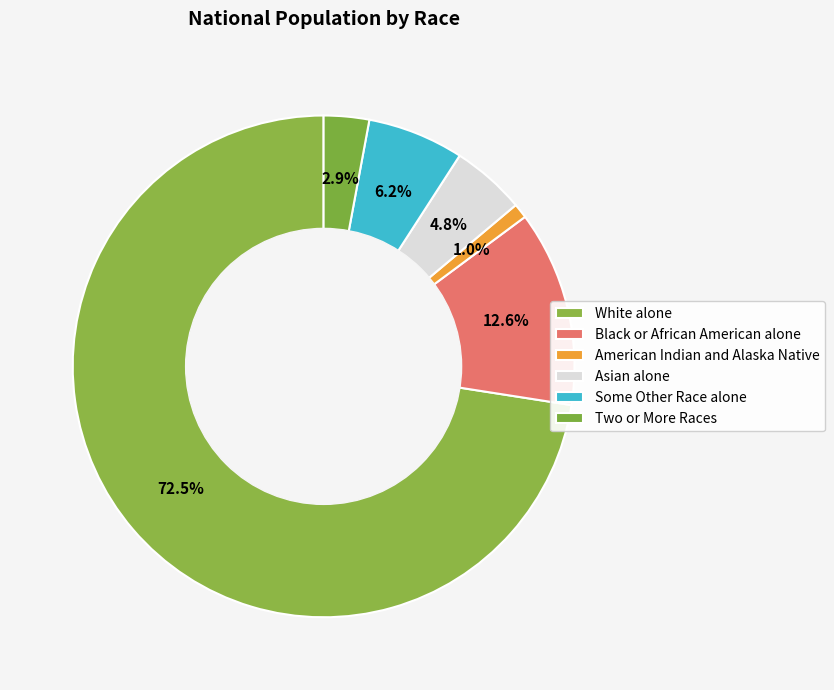

What is the smallest slice in the pie chart?

American Indian and Alaska Native